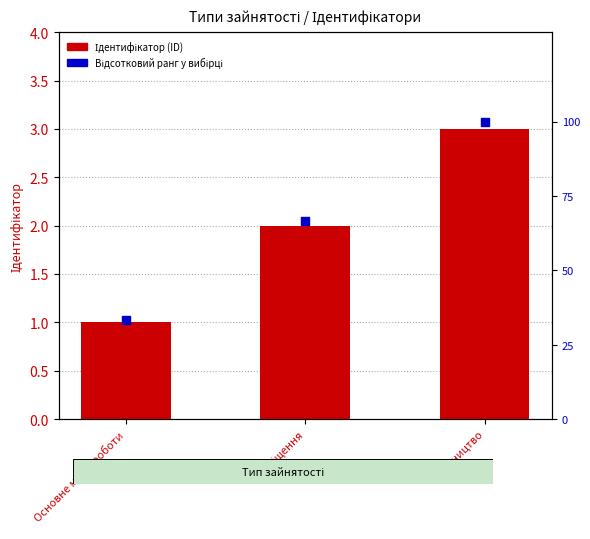

Which series has the largest Y range (max minus min)?

Відсотковий ранг